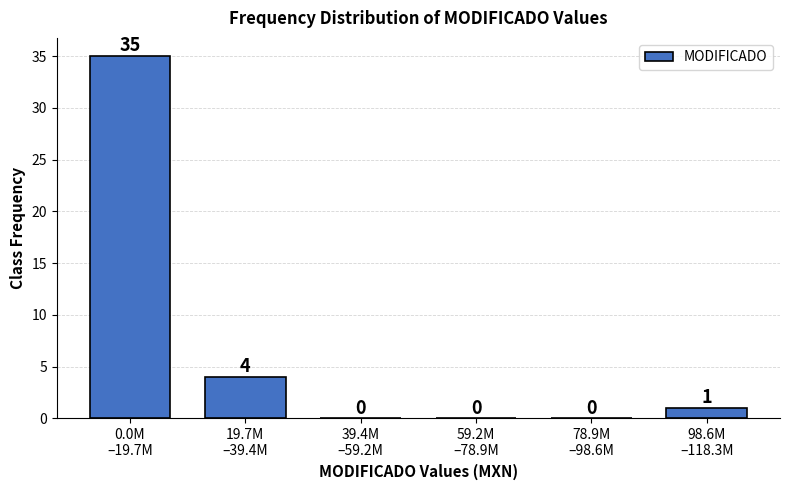

What is the maximum value shown in the chart?

35